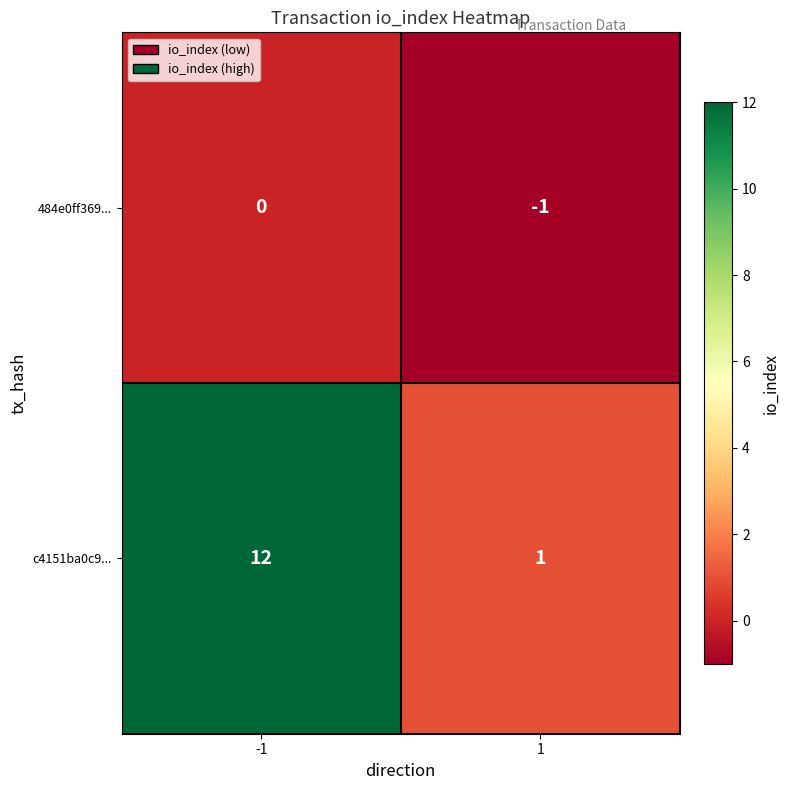

Rank the series at -1 from lowest to highest value.

484e0ff369..., c4151ba0c9...